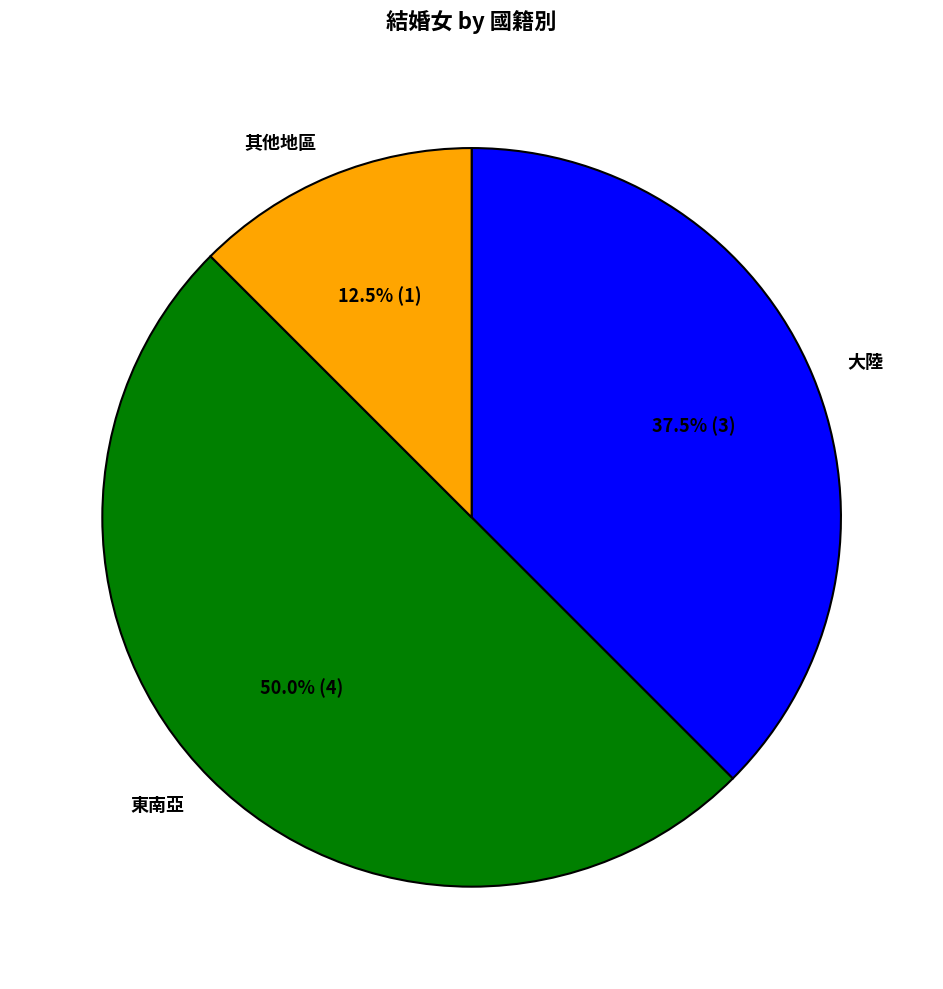

How many segments does this pie chart have?

3